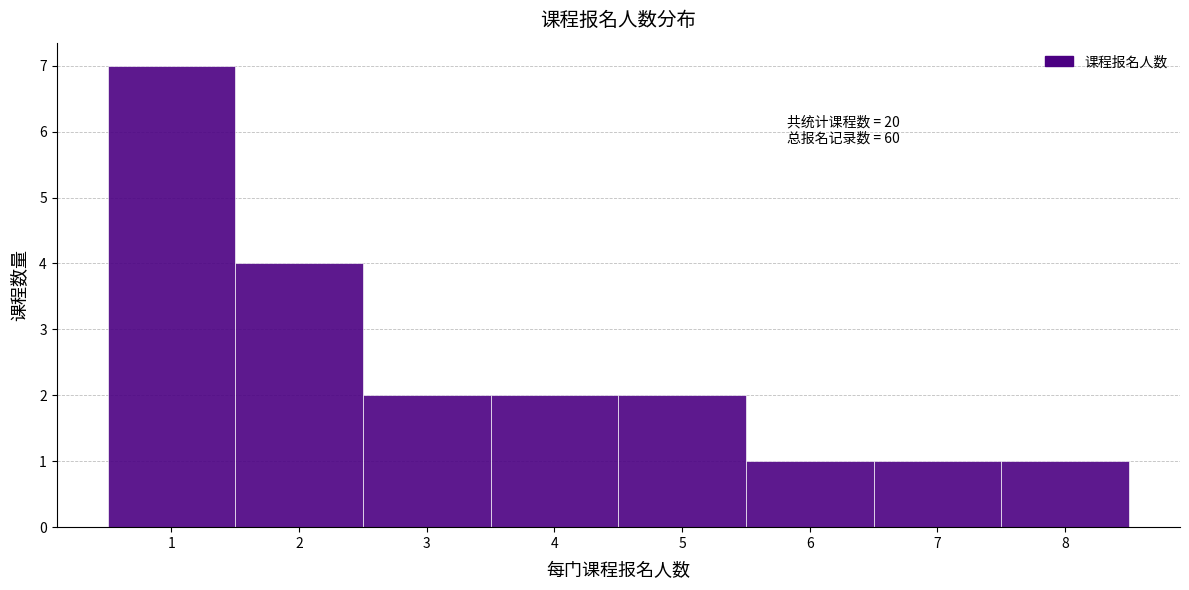

Which range on the x-axis has the tallest bar?

0.5 to 1.5